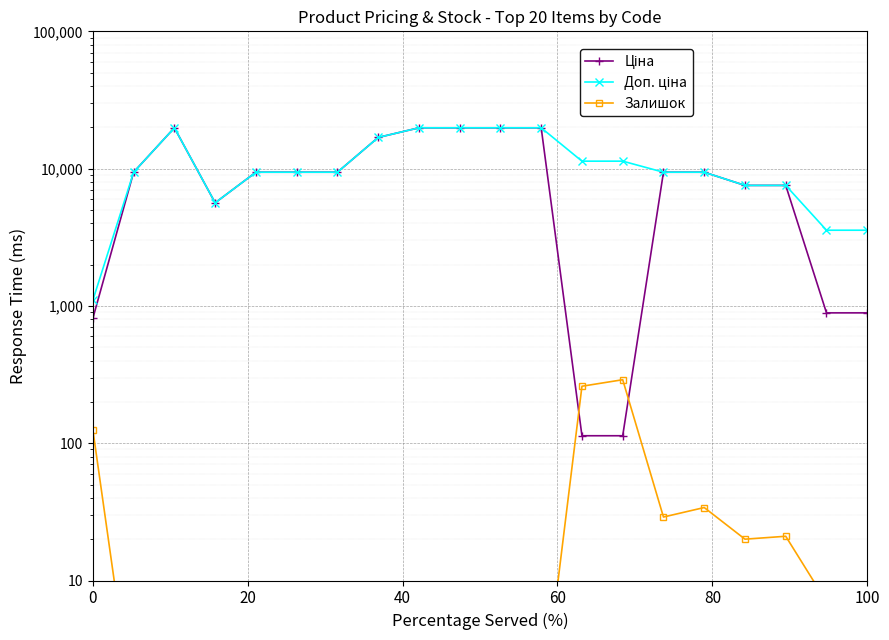

How many categories are shown in the chart?

20